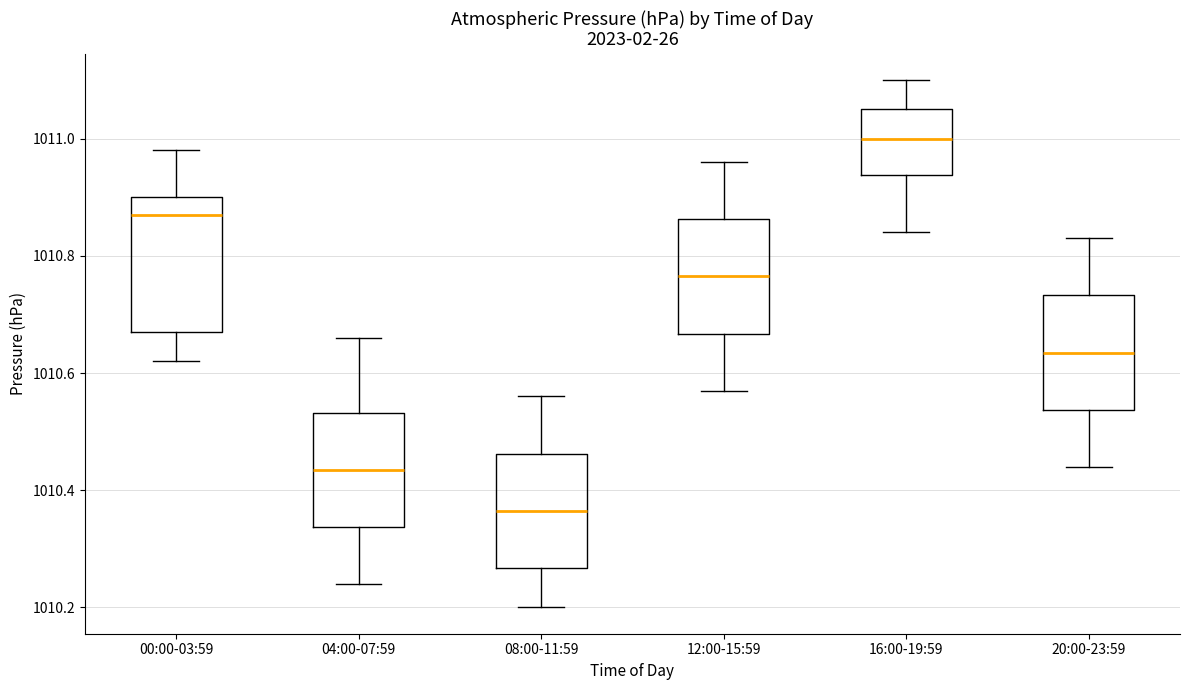

Which box is the tallest, from its lower edge to its upper edge?

00:00-03:59